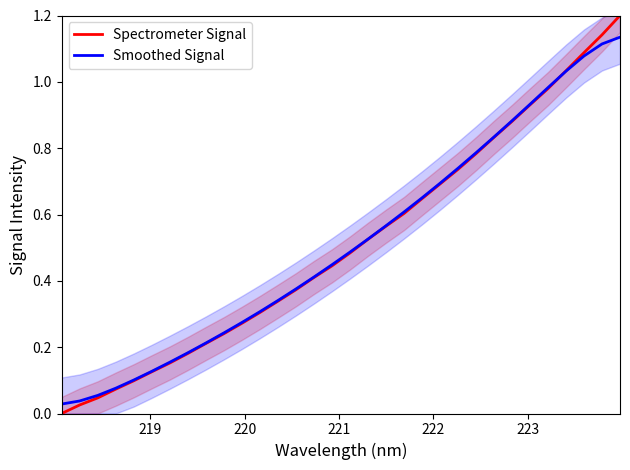

What is the highest value of the Spectrometer Signal series?

1.2